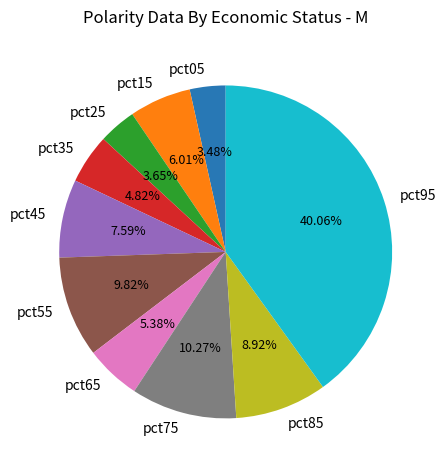

Is there any slice that represents more than half of the pie?

No